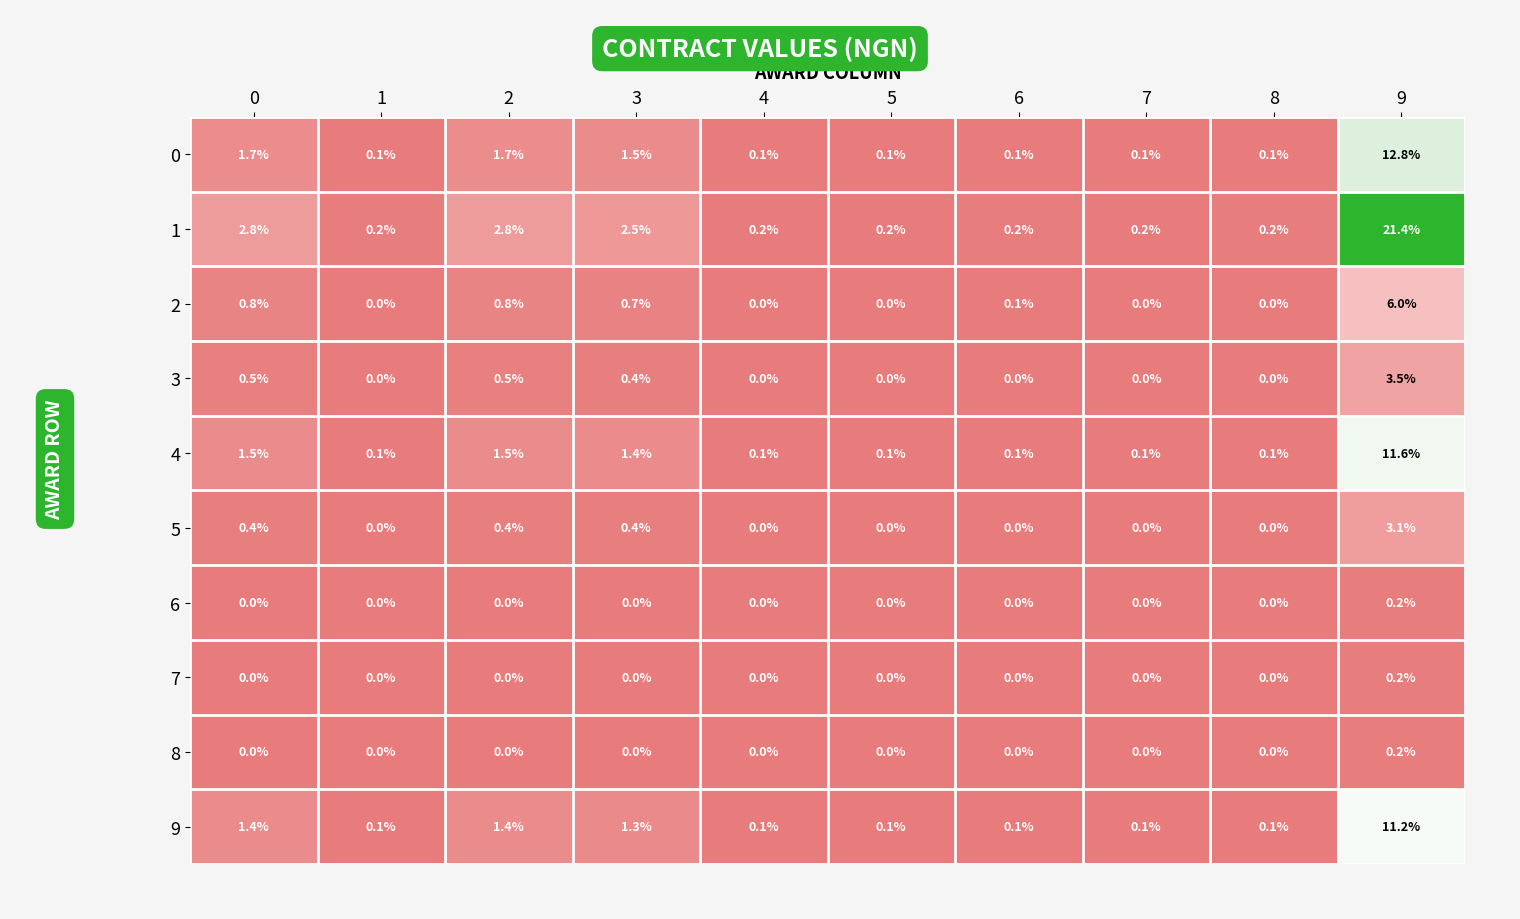

Which series has the largest total across all categories?

1